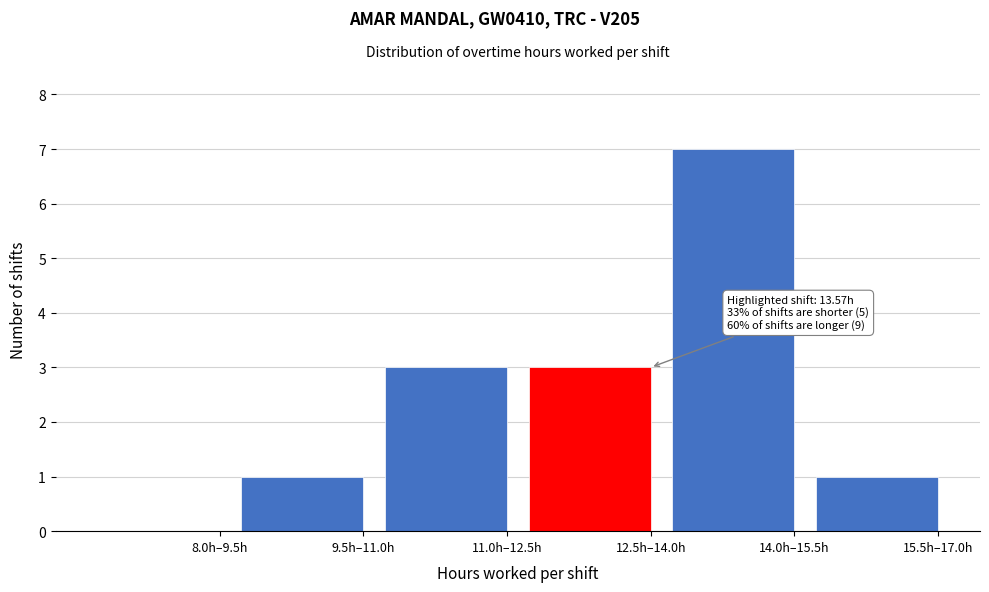

Reading right to left, transcribe all the data shown in this chart.

15.5h–17.0h=1	14.0h–15.5h=7	12.5h–14.0h=3	11.0h–12.5h=3	9.5h–11.0h=1	8.0h–9.5h=0